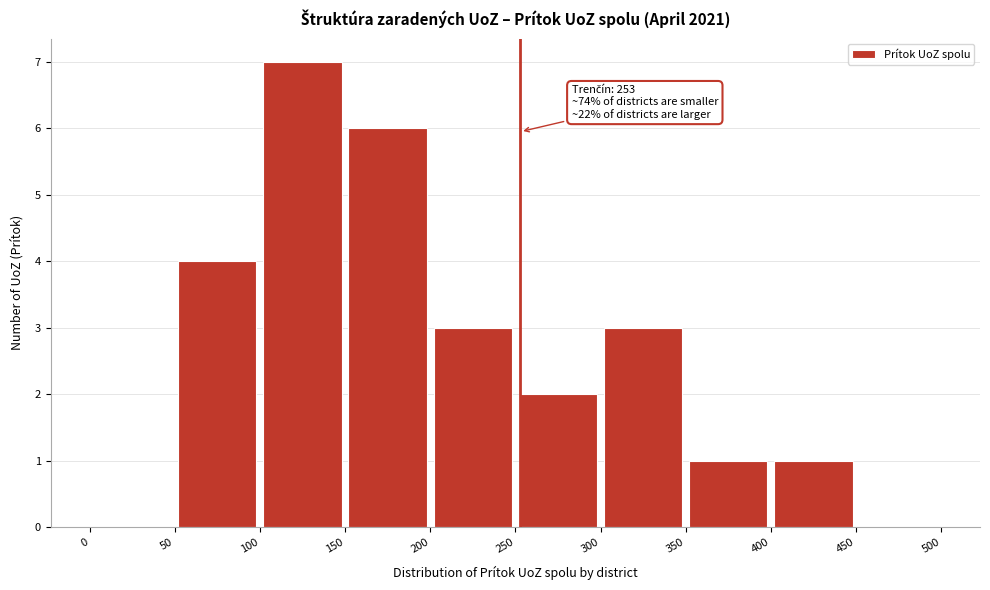

Over which range of the x-axis is the bar tallest?

100 to 150